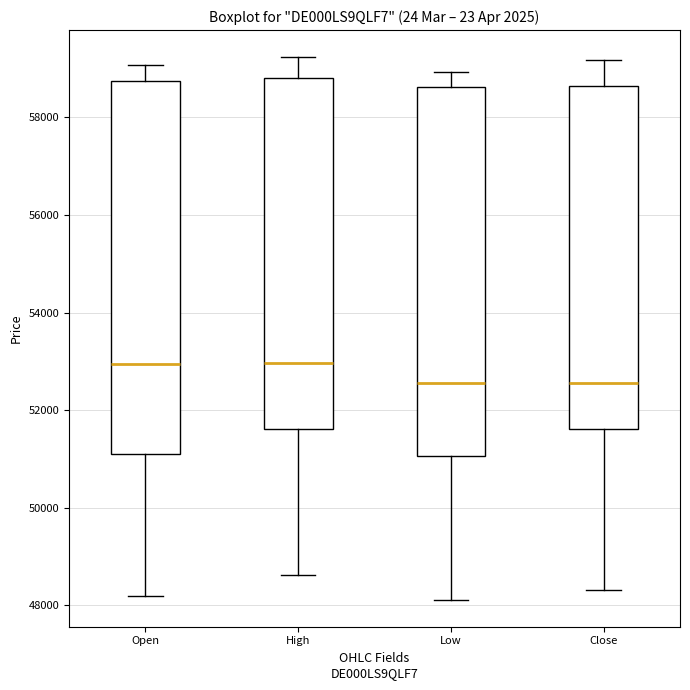

Reading left to right, read every box against the y-axis: the position of its median line, the range the box covers, and the ends of its whiskers. The values are not printed on the chart, so give them approximately, as read against the axis.

Open: median 53000, box 51200 to 58800, whiskers 48200 to 59000
High: median 53000, box 51600 to 58800, whiskers 48600 to 59200
Low: median 52600, box 51000 to 58600, whiskers 48200 to 59000
Close: median 52600, box 51600 to 58600, whiskers 48400 to 59200